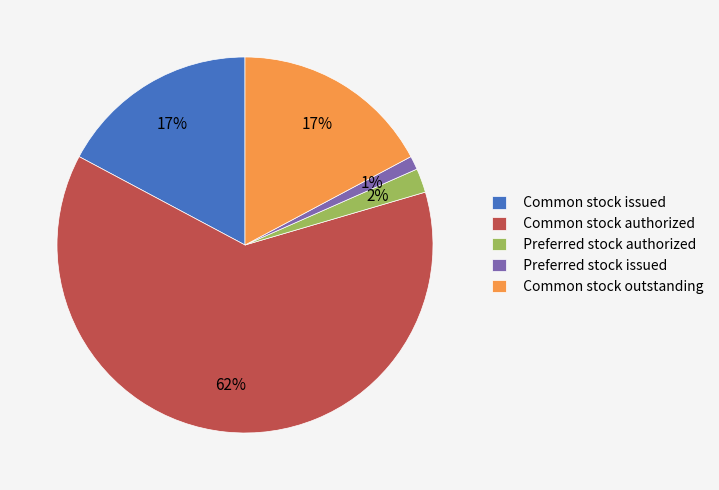

Which has a higher value, Common stock authorized or Common stock issued?

Common stock authorized